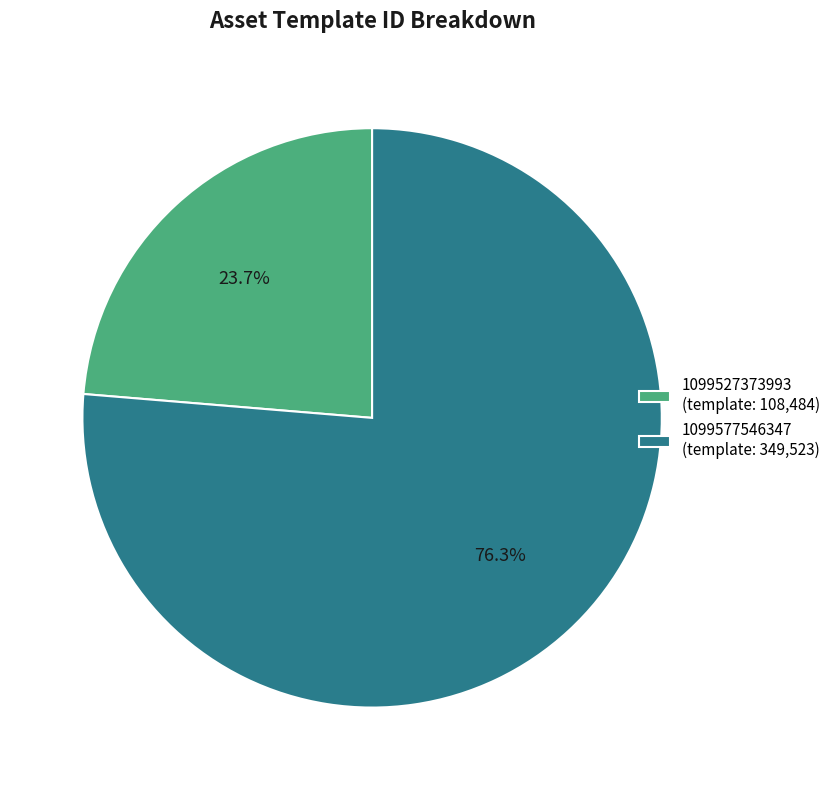

Does 1099577546347 account for over 50% of the chart?

Yes